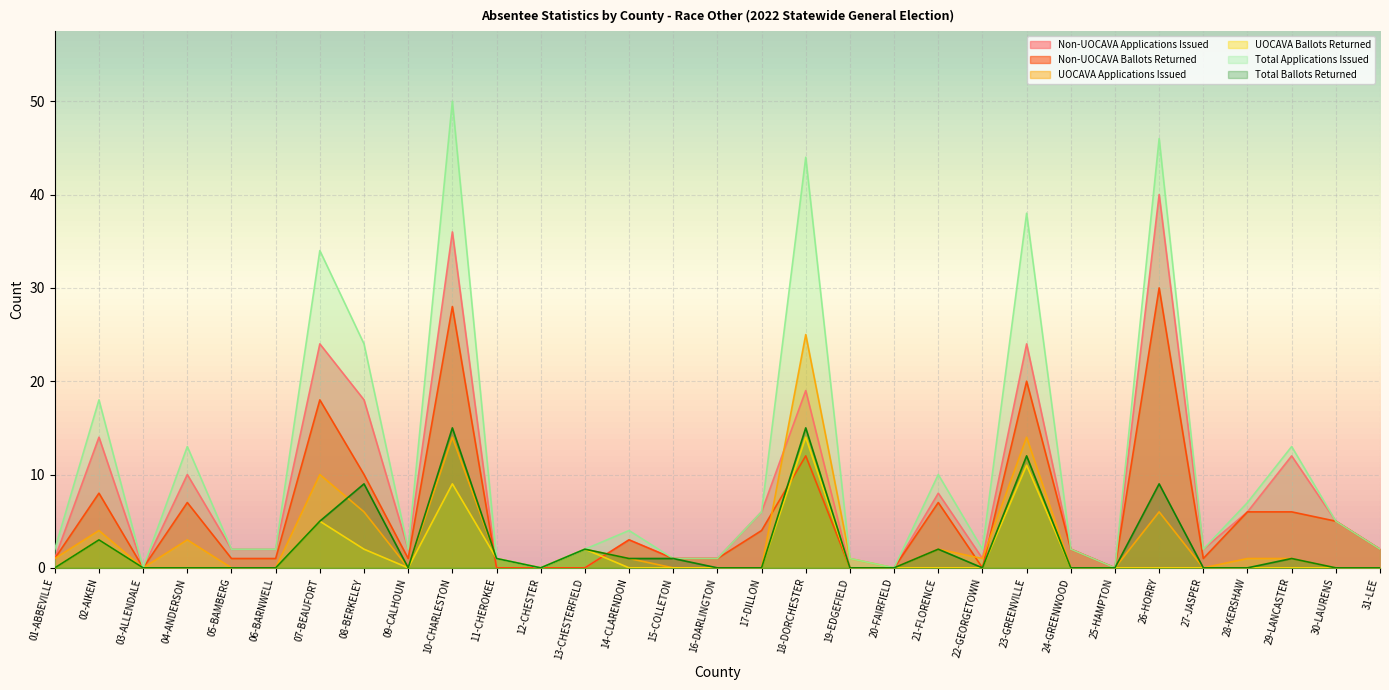

Which series has the widest spread of values?

Total Applications Issued